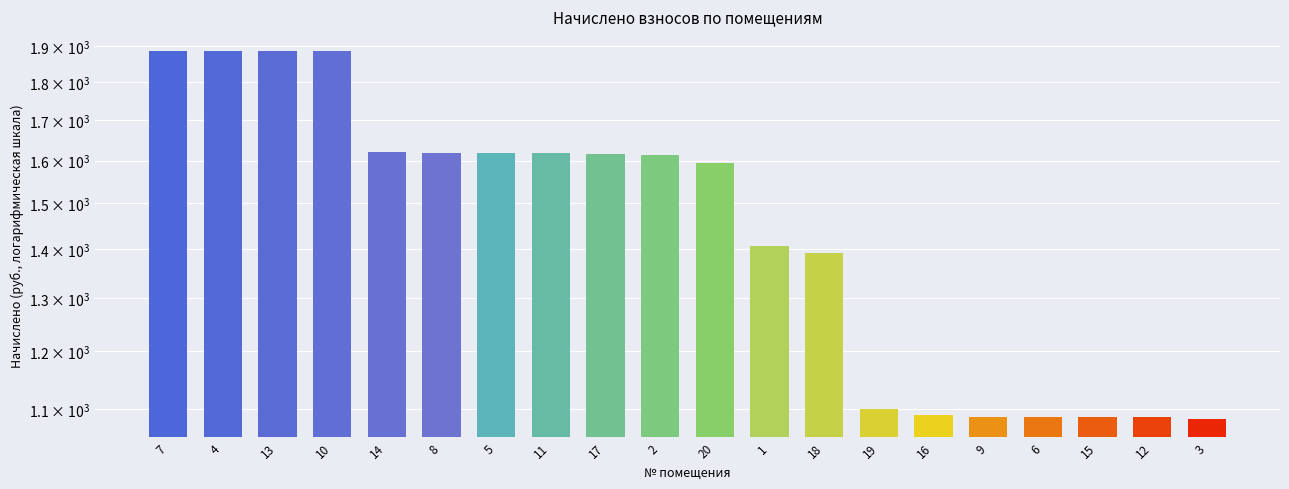

At which label does the data first exceed 1612?

7